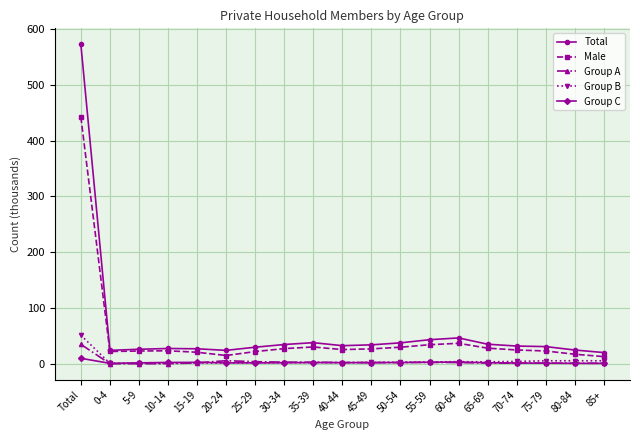

True or false: Male has more than 2 points higher than both neighbors.

True